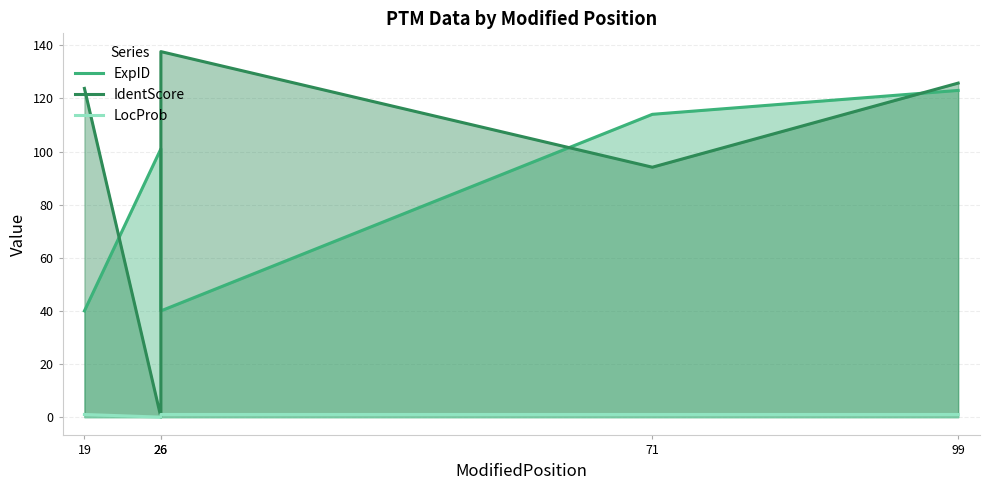

What is the difference between the IdentScore values at 71 and 26?

94.1